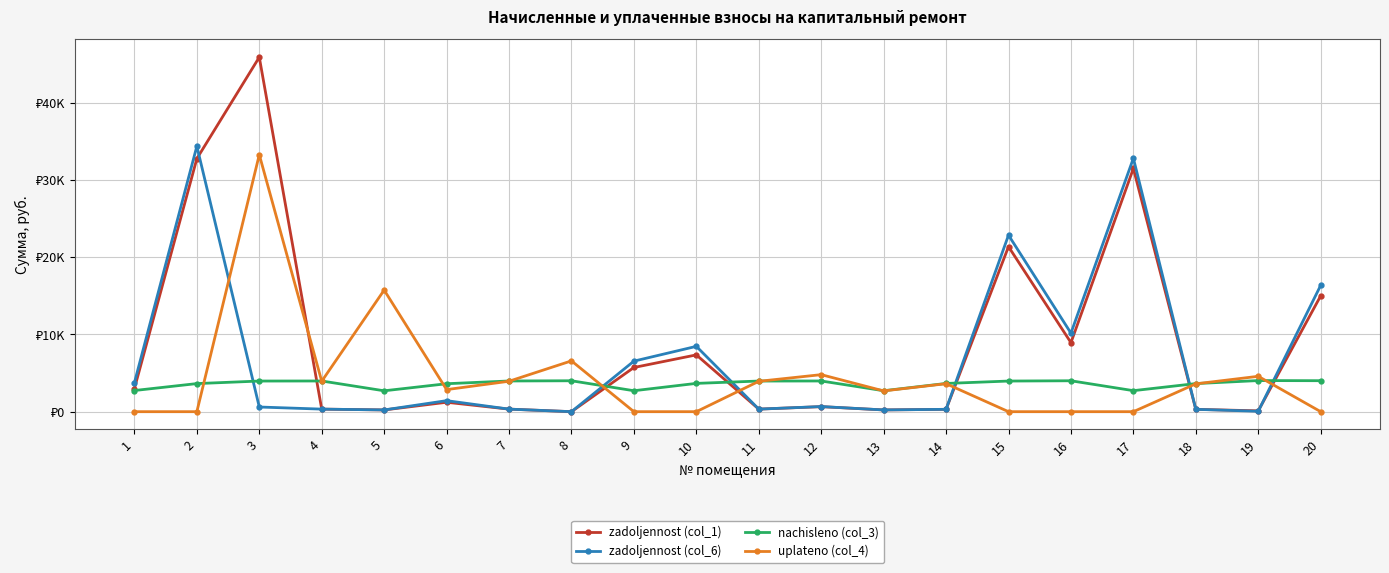

Does the chart have visible grid lines?

Yes